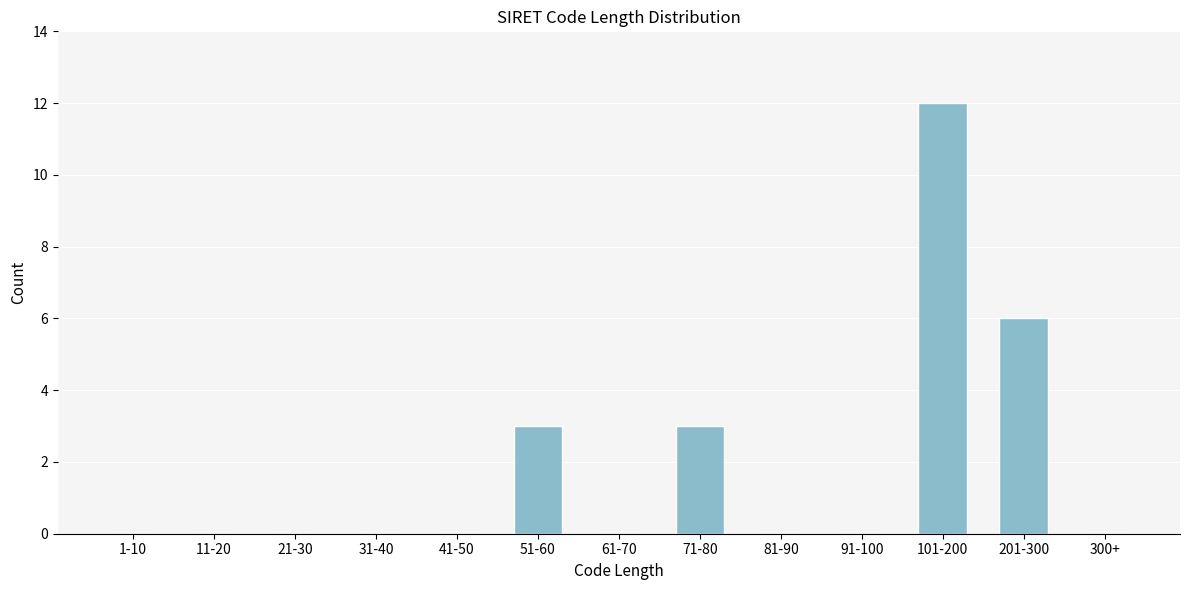

Reading left to right, what are all the values shown in this chart?

1-10=0	11-20=0	21-30=0	31-40=0	41-50=0	51-60=3	61-70=0	71-80=3	81-90=0	91-100=0	101-200=12	201-300=6	300+=0